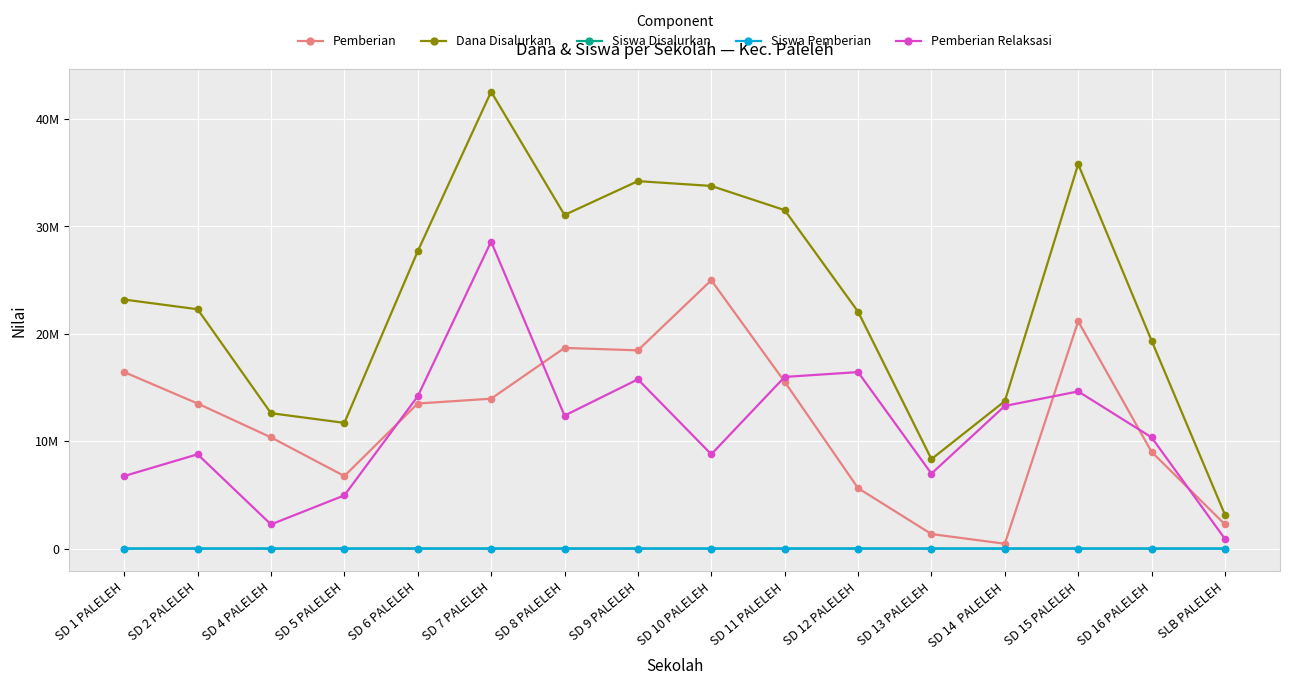

At which category does Siswa Pemberian reach its first local valley?

SD 5 PALELEH